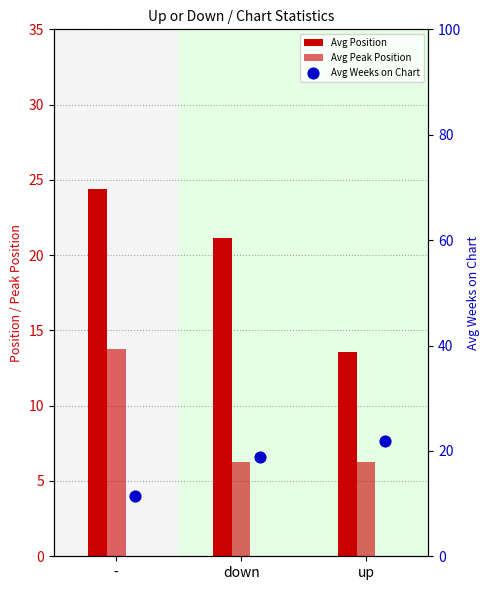

Is the value of Avg Peak Position at down greater than the value of Avg Weeks on Chart at down?

No